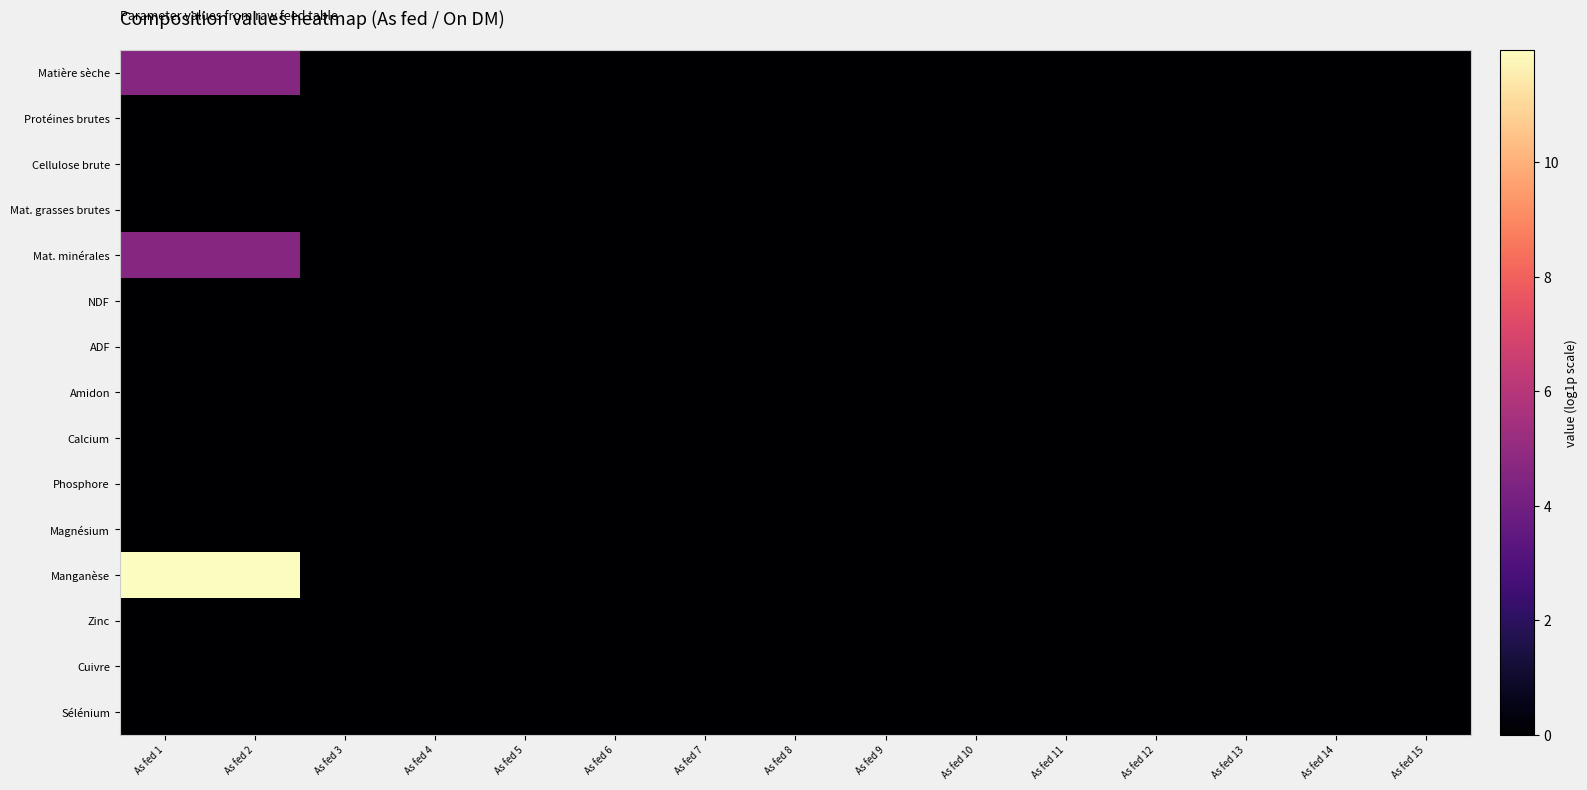

At how many categories does at least one series exceed 4?

2